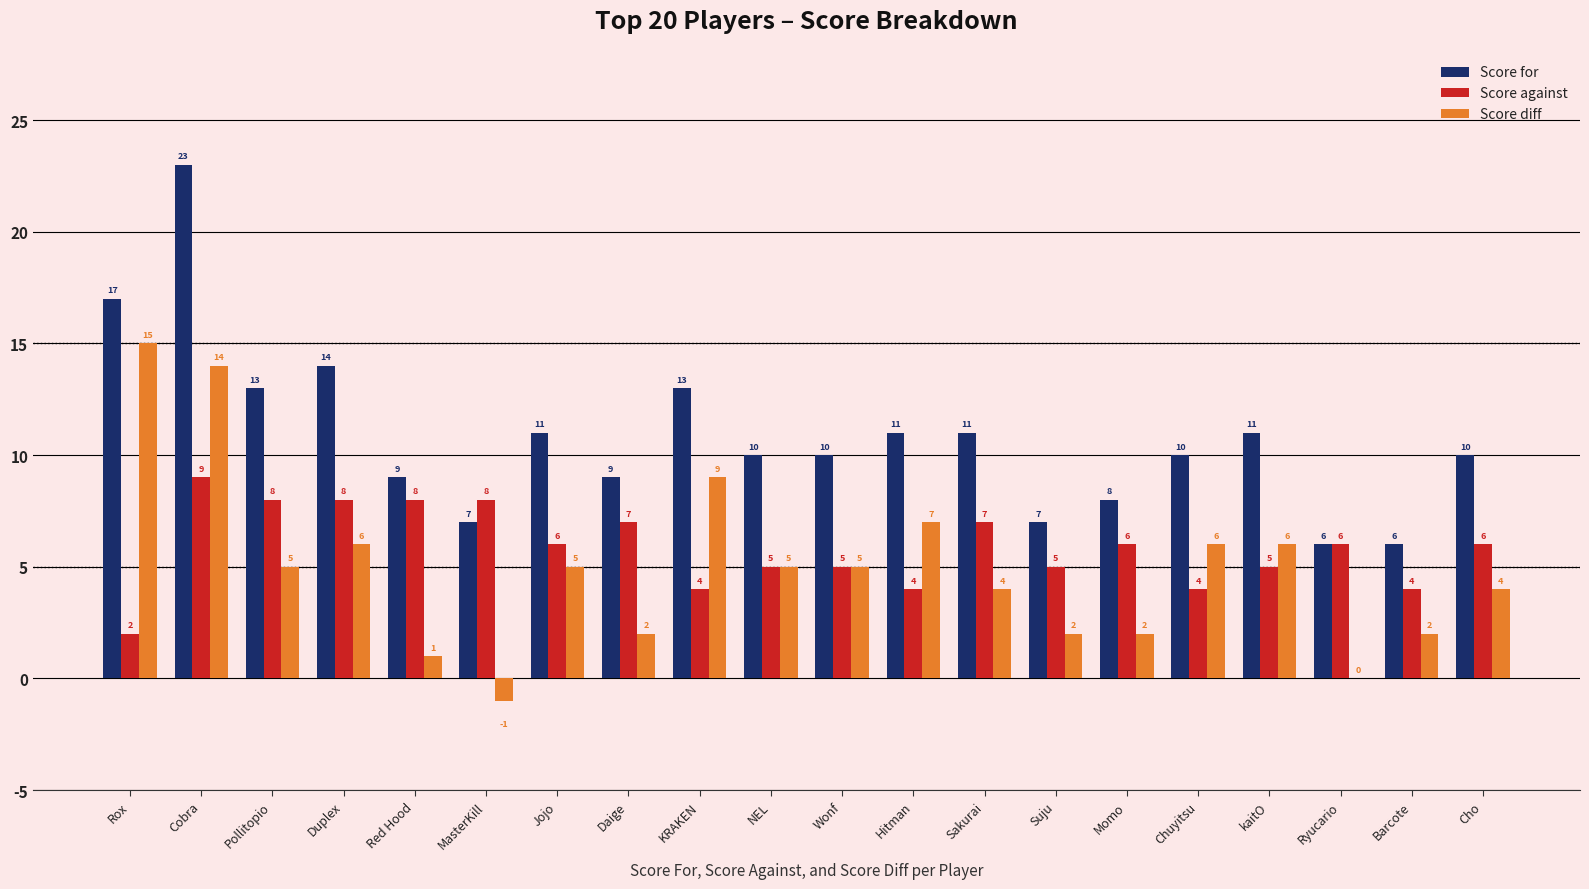

Does the chart contain stacked bars?

No